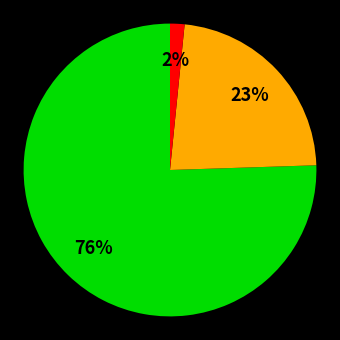

Count the number of slices in the pie.

3